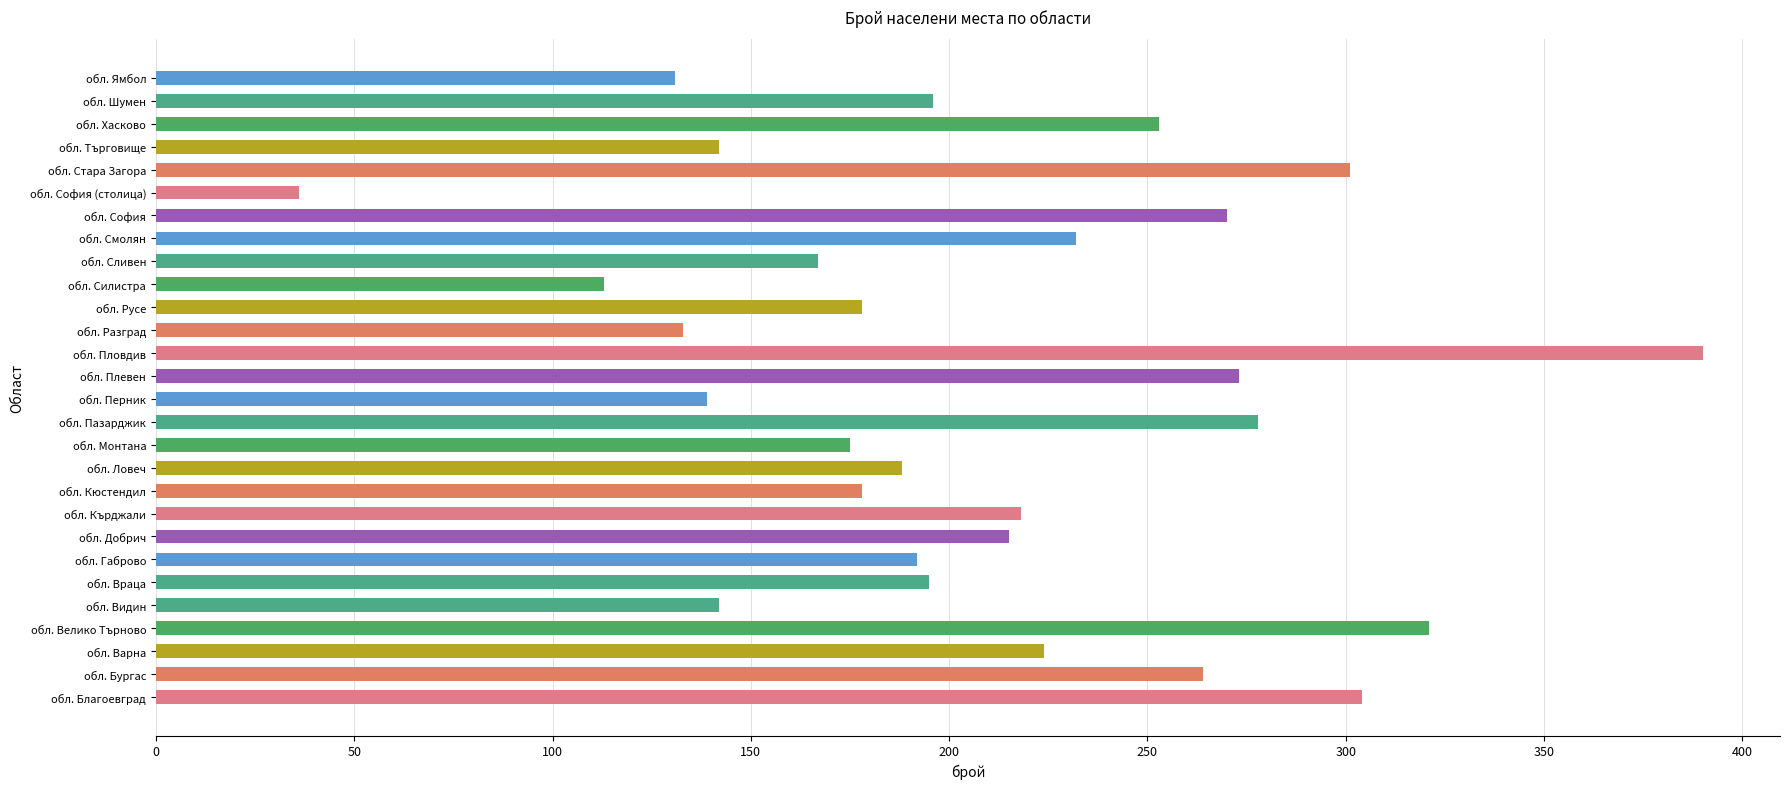

At which category does the chart reach its peak across all series?

обл. Пловдив